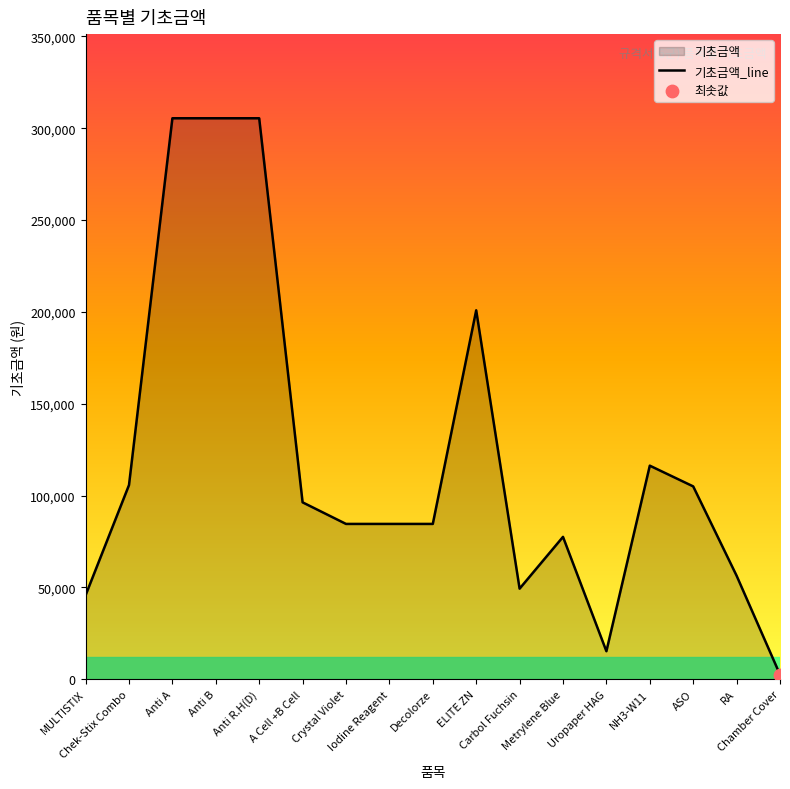

Approximately how many times larger is the value at Crystal Violet compared to A Cell +B Cell?

0.9